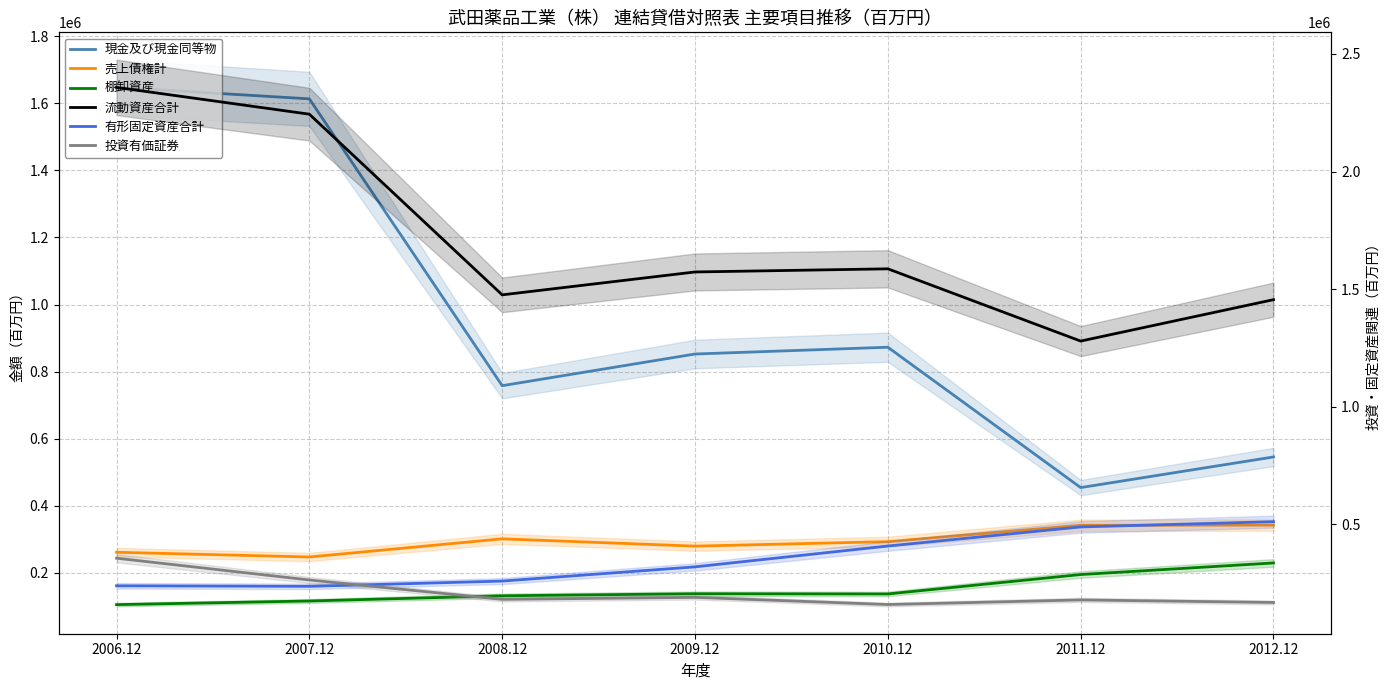

Where is the first local maximum for 棚卸資産?

2009.12